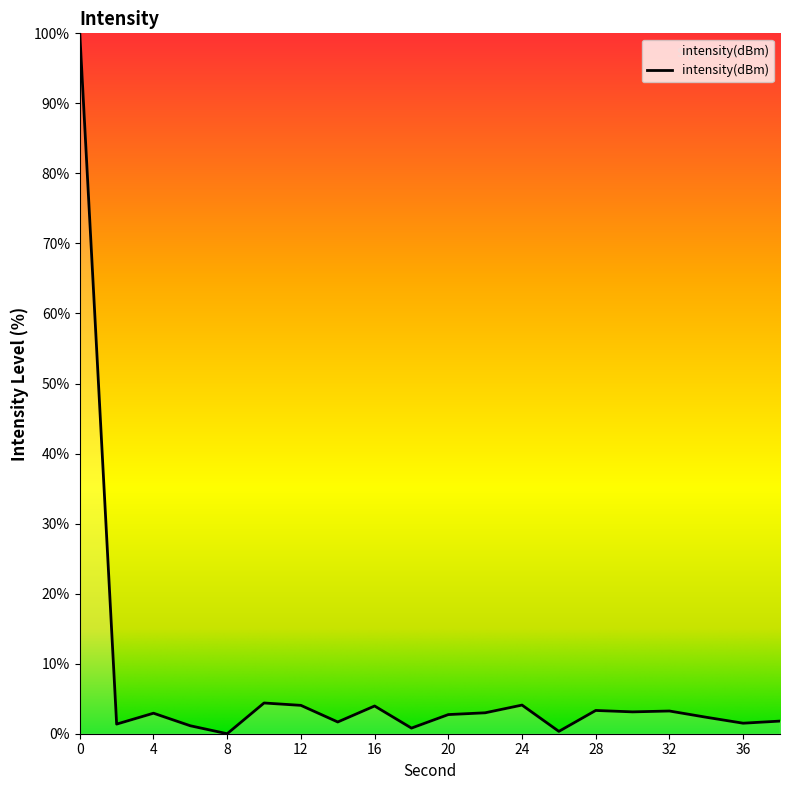

Does the chart display data point markers on the line(s)?

No